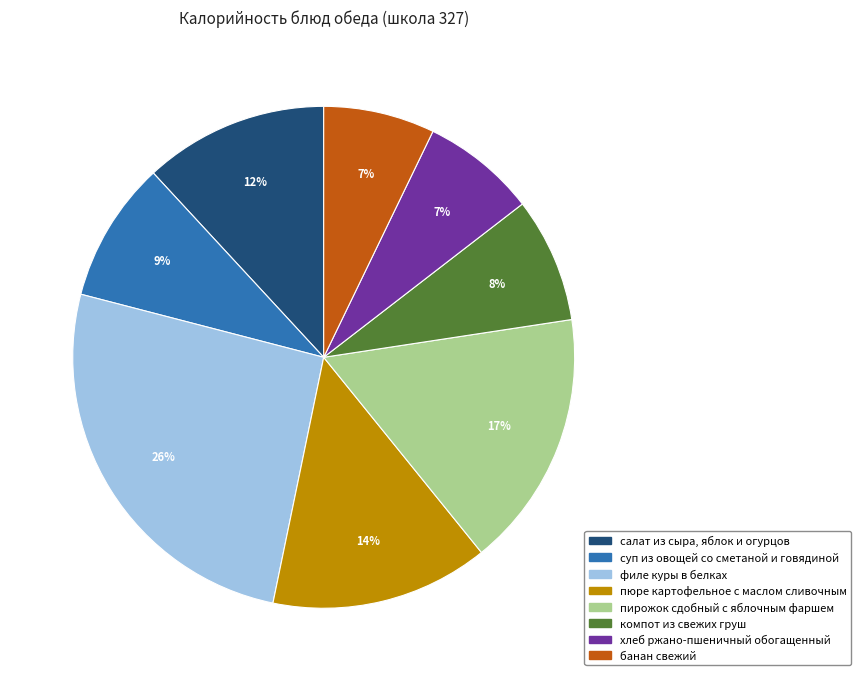

What is the largest slice in the pie chart?

филе куры в белках